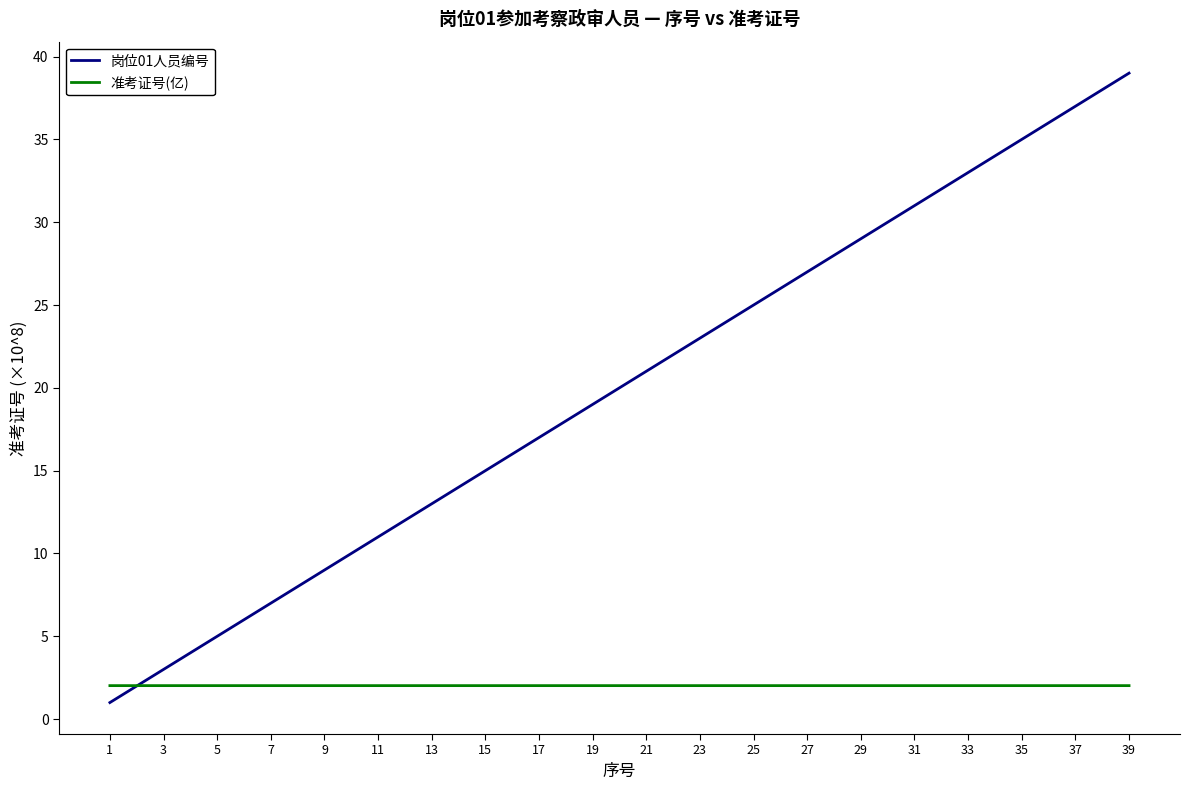

Count the number of data series in this chart.

2